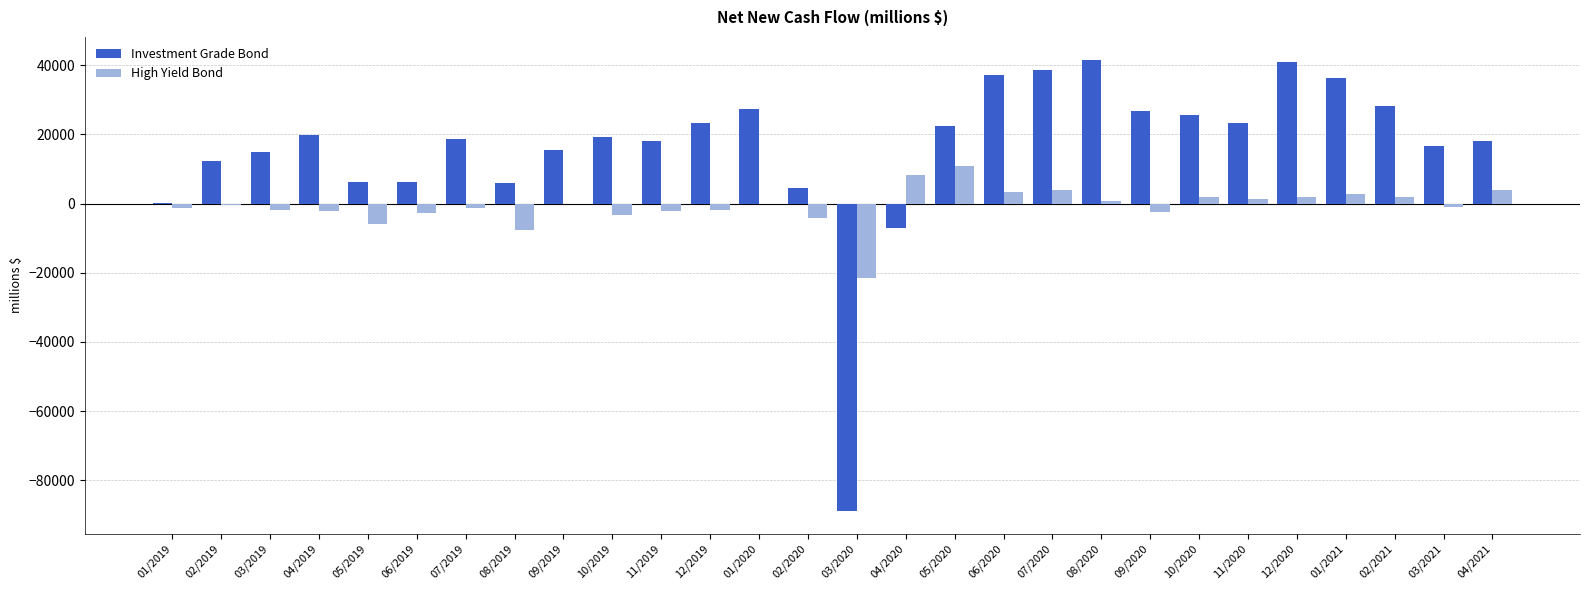

Are the bars grouped side by side (vs. stacked)?

Yes